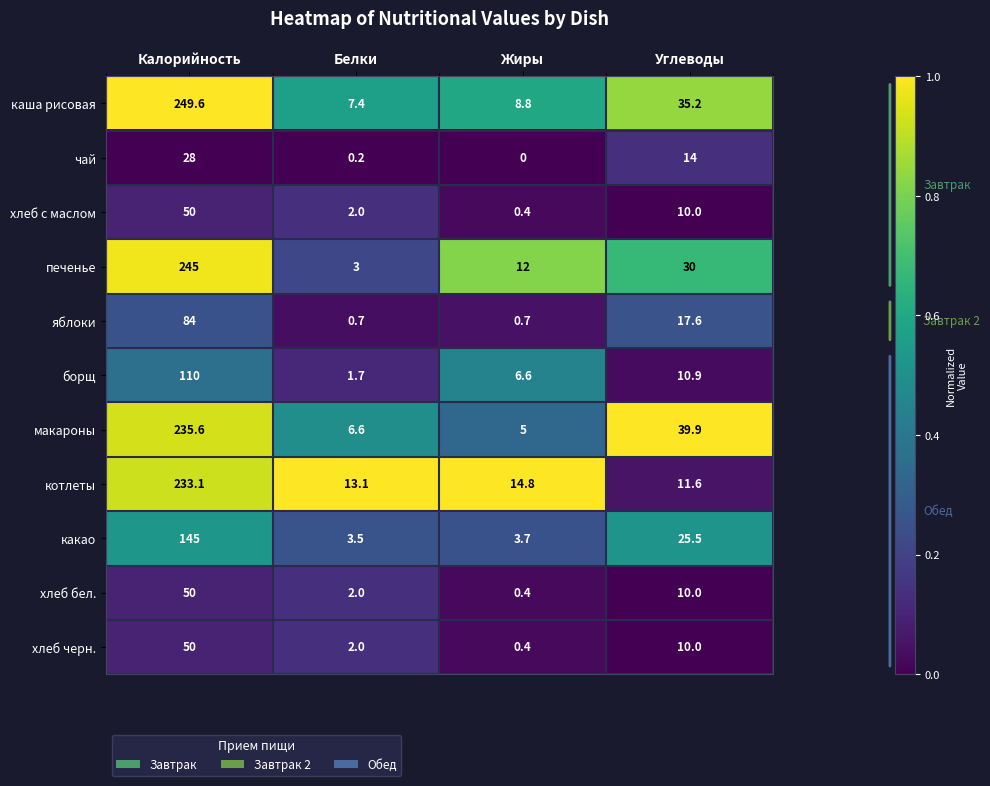

Is it true that хлеб бел. equals 89.5 at Калорийность?

False